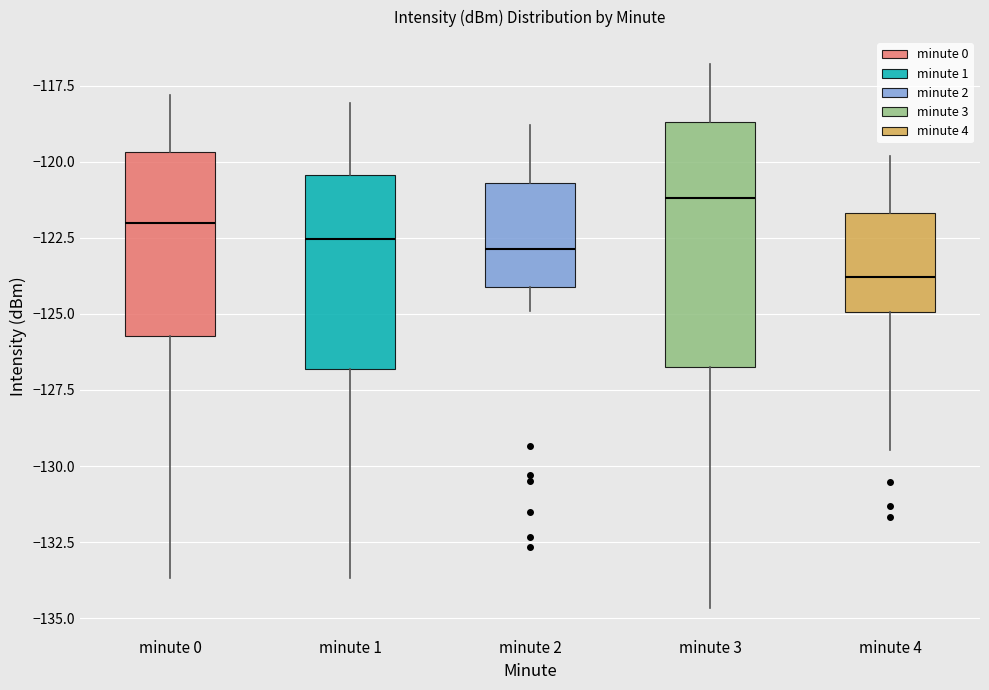

Comparing the boxes themselves (not the whiskers), which one is the tallest?

minute 3